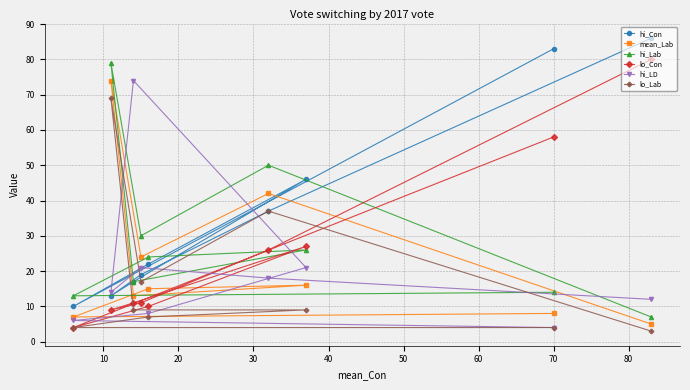

What are all the series names shown in the legend?

hi_Con, mean_Lab, hi_Lab, lo_Con, hi_LD, lo_Lab